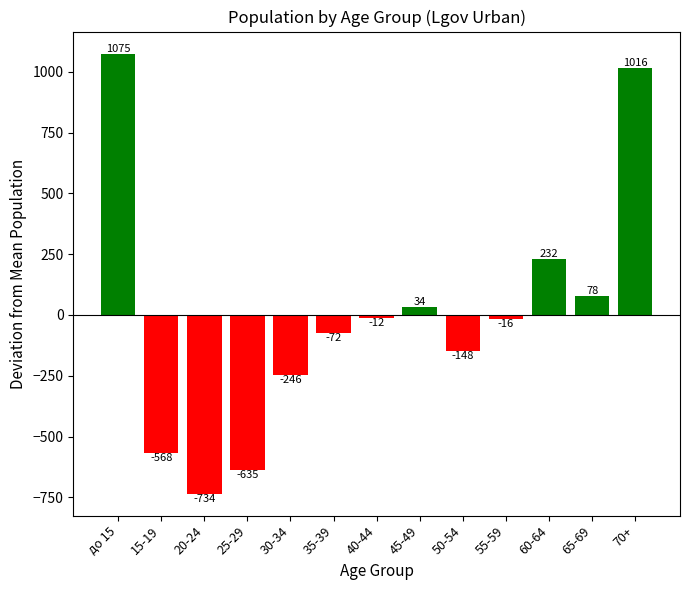

What is the difference between the maximum and second lowest values?

1710.0